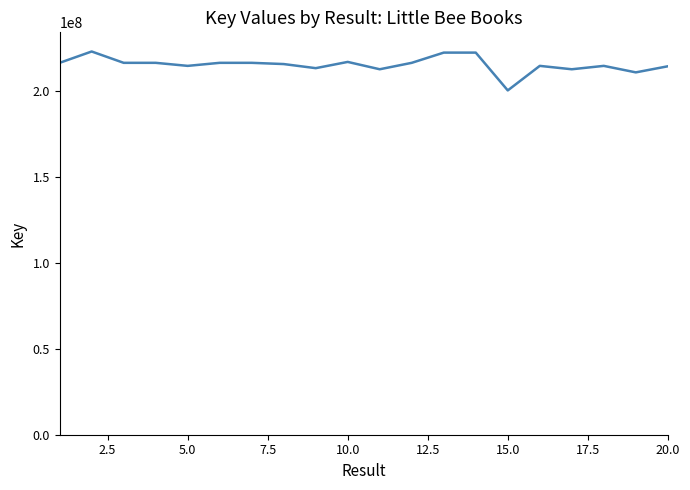

What is the smallest value displayed?

200164485